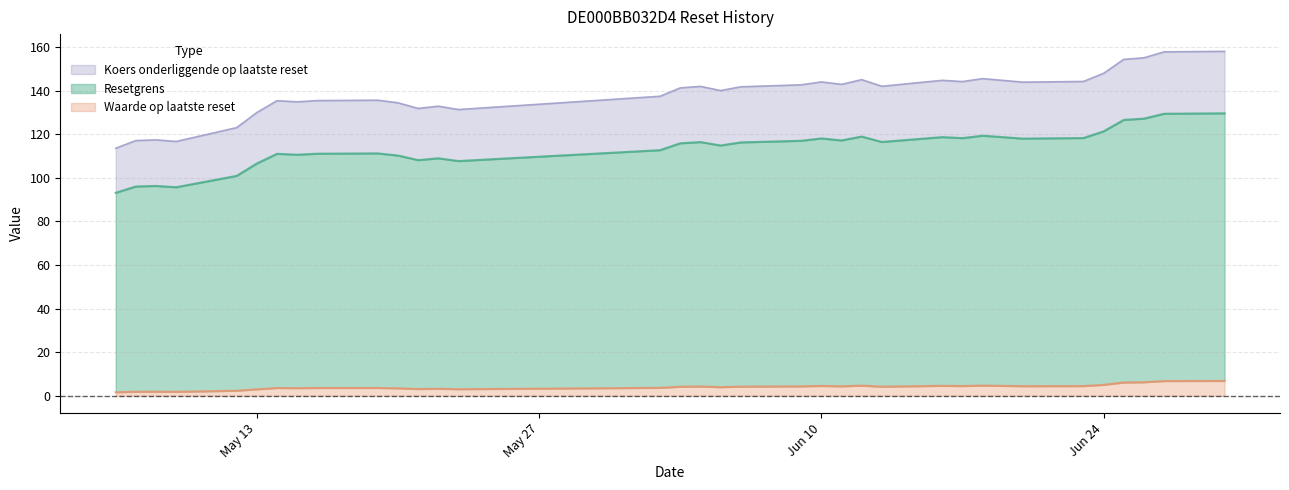

How many categories are shown in the chart?

34